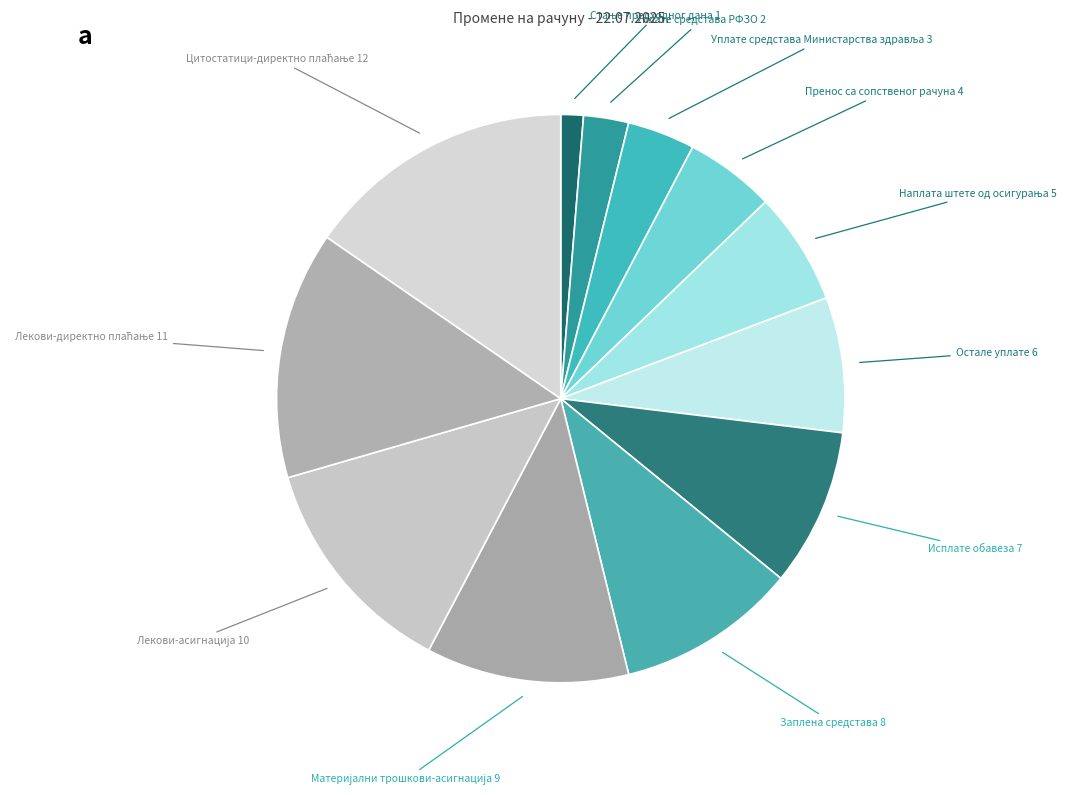

Does any single category account for the majority?

No